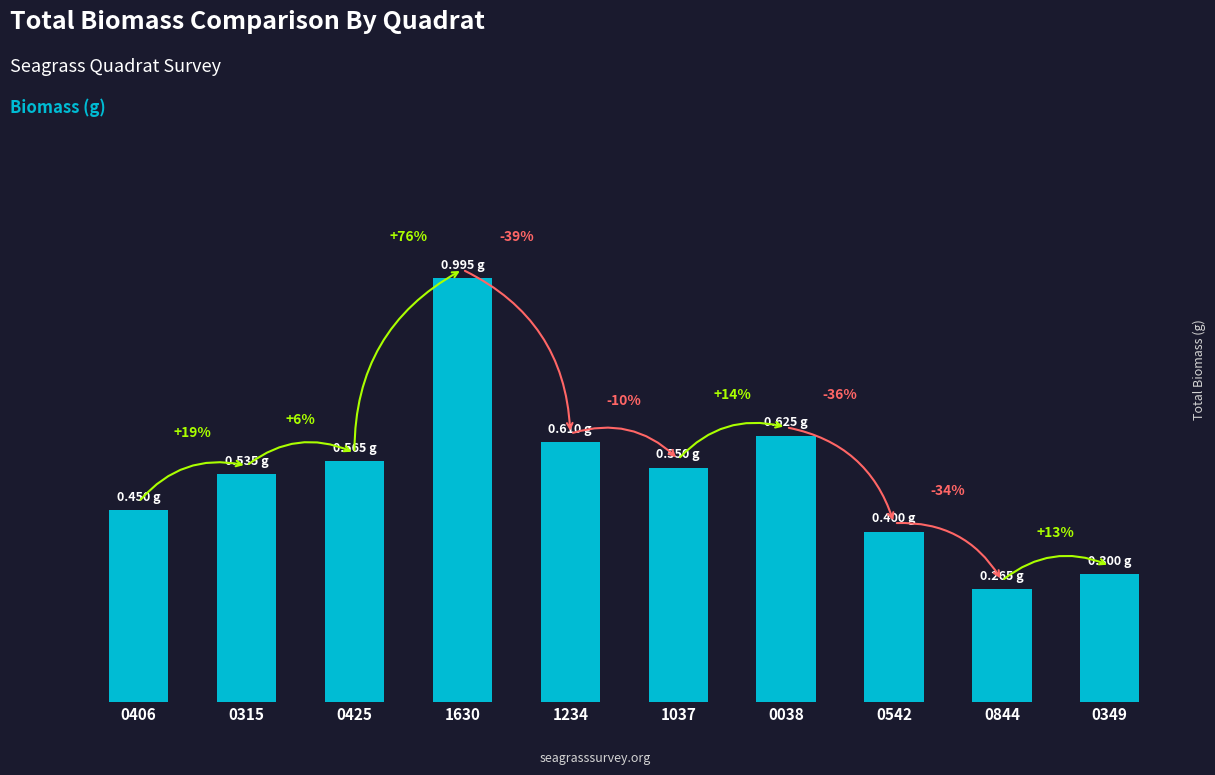

At which category does the chart reach its peak across all series?

1630